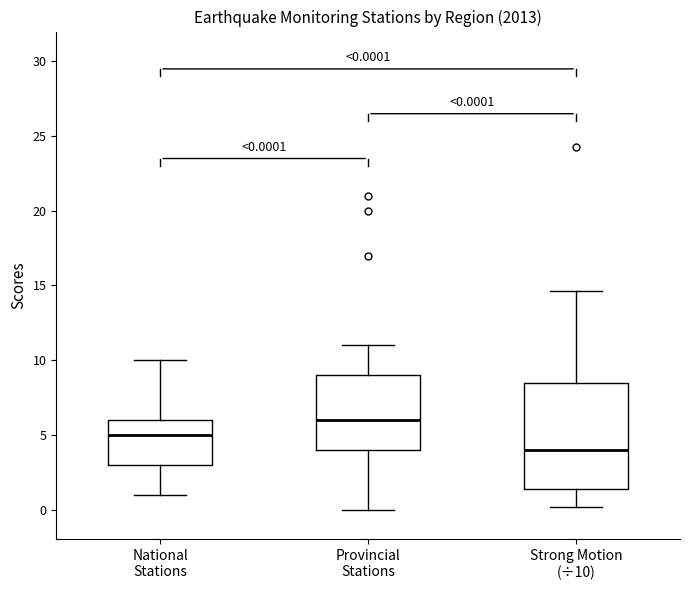

Which box has the highest median line?

Provincial Stations